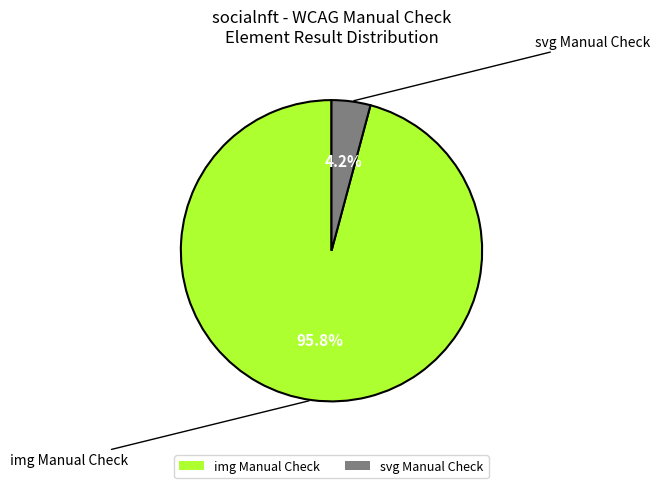

Which slice is the smallest?

svg Manual Check